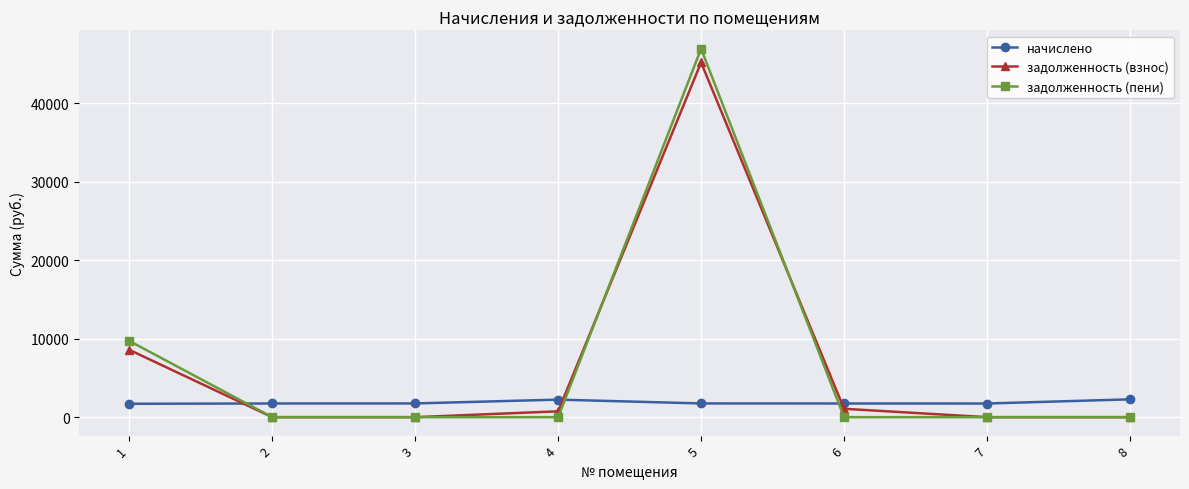

Is it true that начислено equals 1741.3 at 6?

True